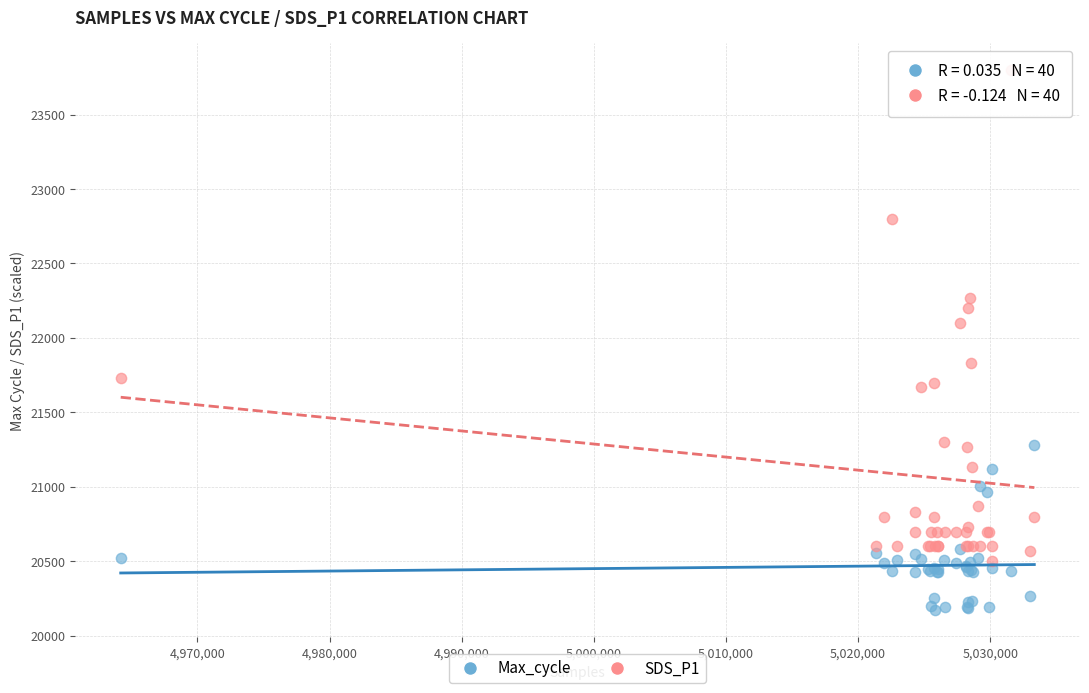

Across all series, what Y value is closest to 21986?

22100